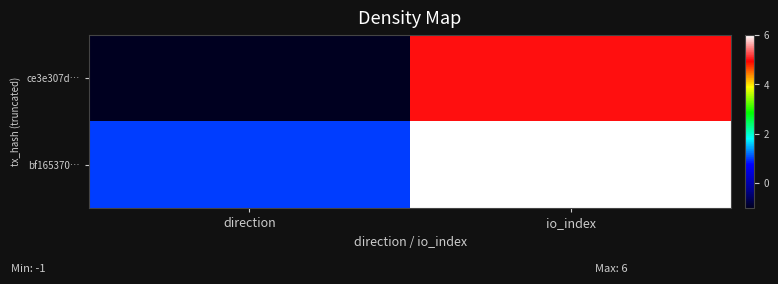

Rank the series by their average value, from lowest to highest.

ce3e307d…, bf165370…